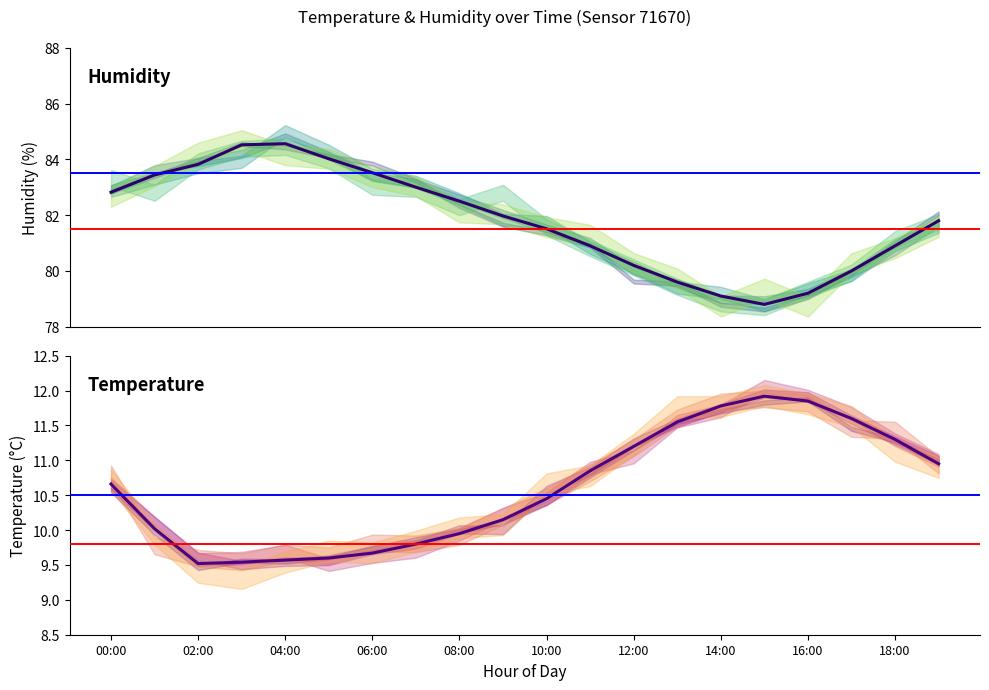

What is the total value across all series at 12?

91.4